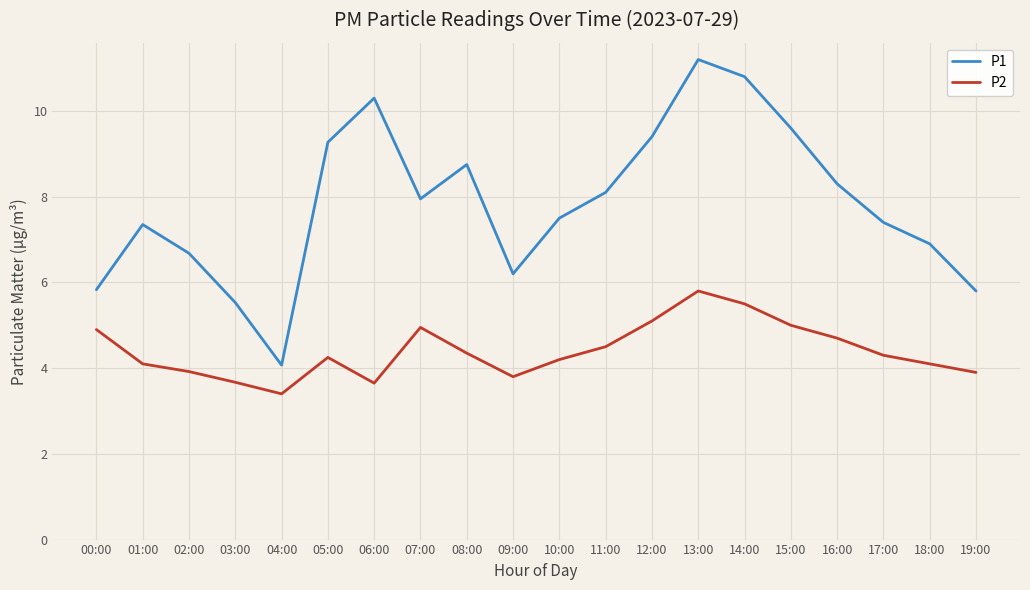

What are all the series names shown in the legend?

P1, P2